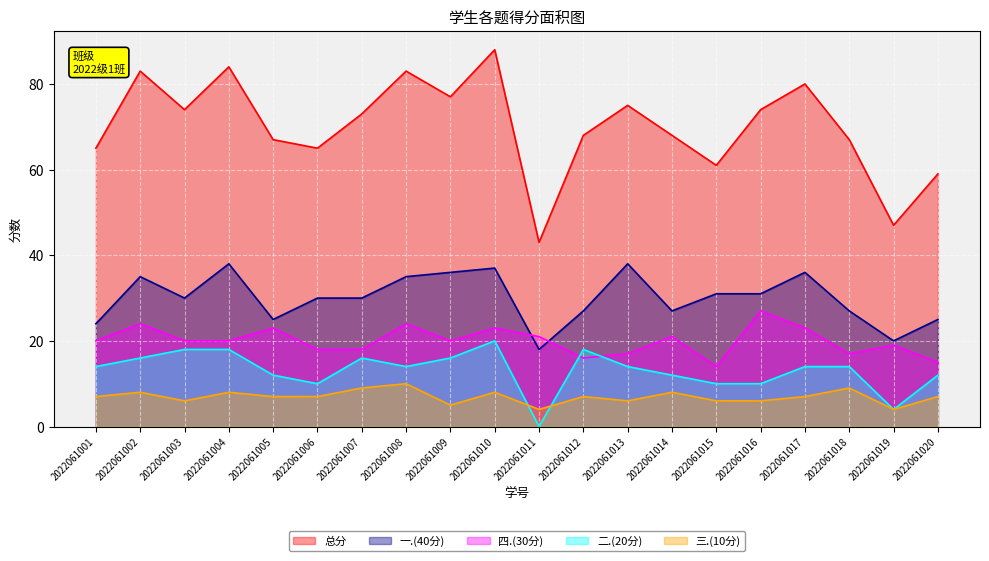

At which label does 二.(20分) first exceed 14?

2022061002